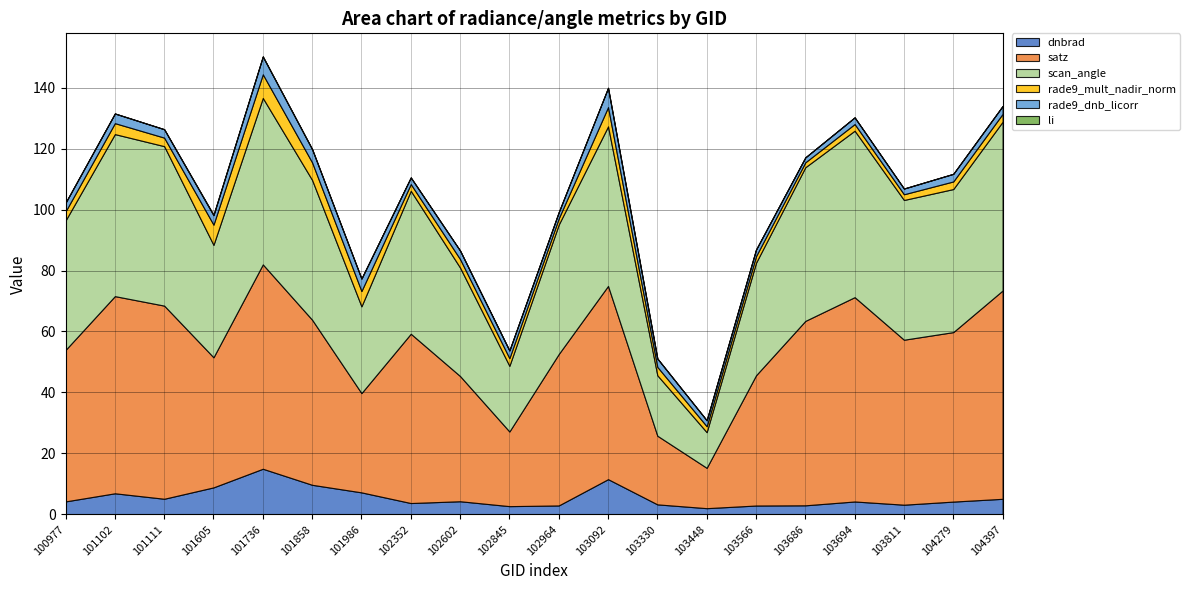

True or false: satz and rade9_dnb_licorr intersect in this chart.

False